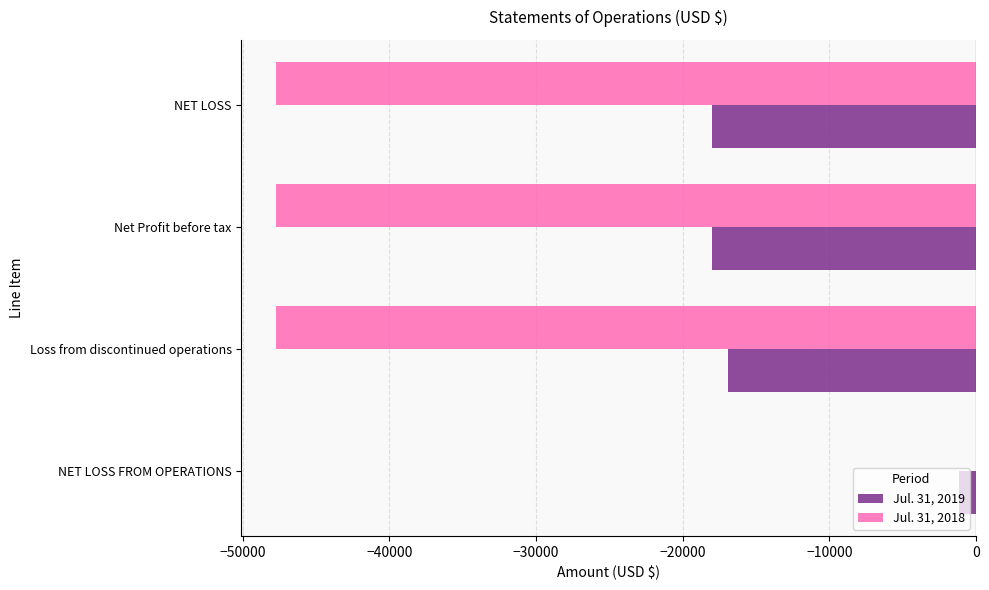

How many data points in Jul. 31, 2018 are above -47709?

1